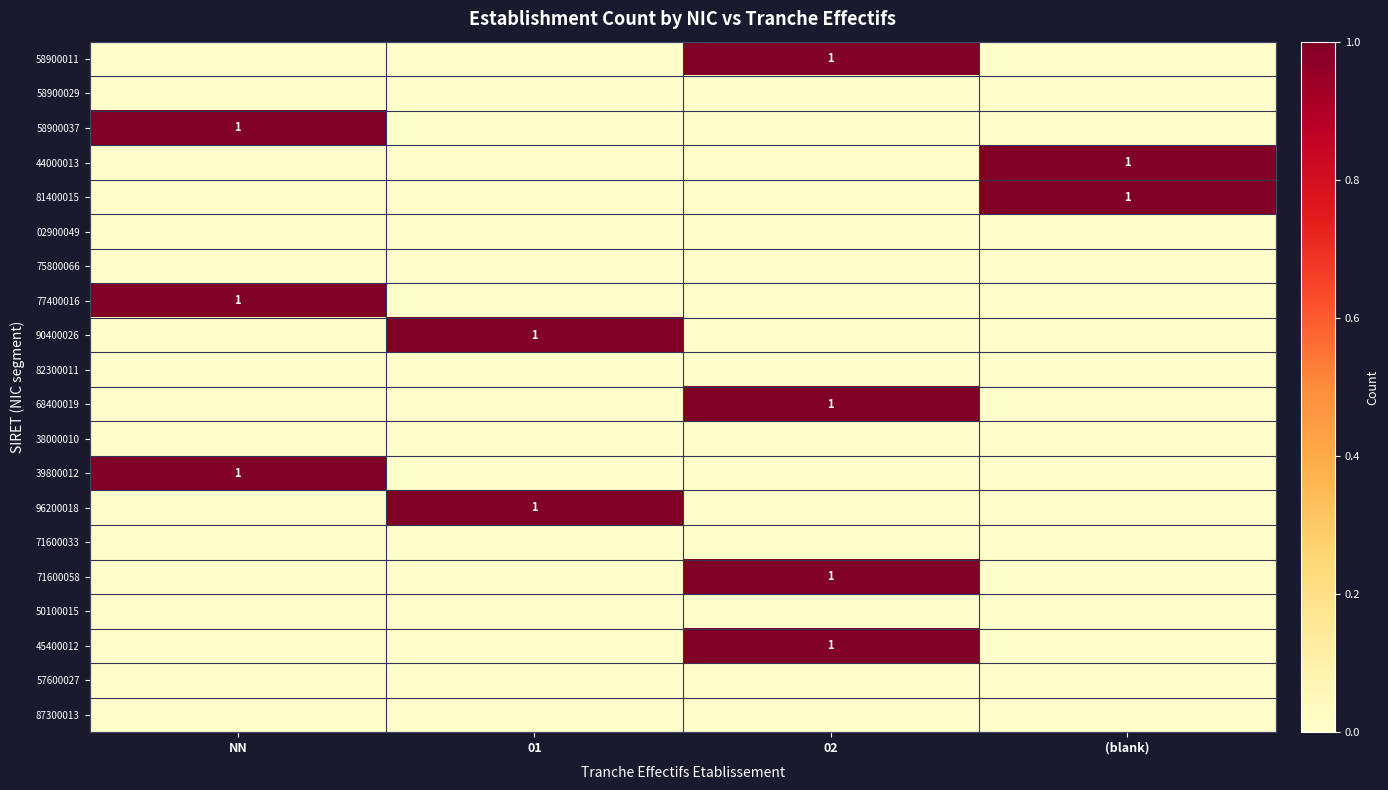

The 58900011 series shows 1 at 02. True or false?

True